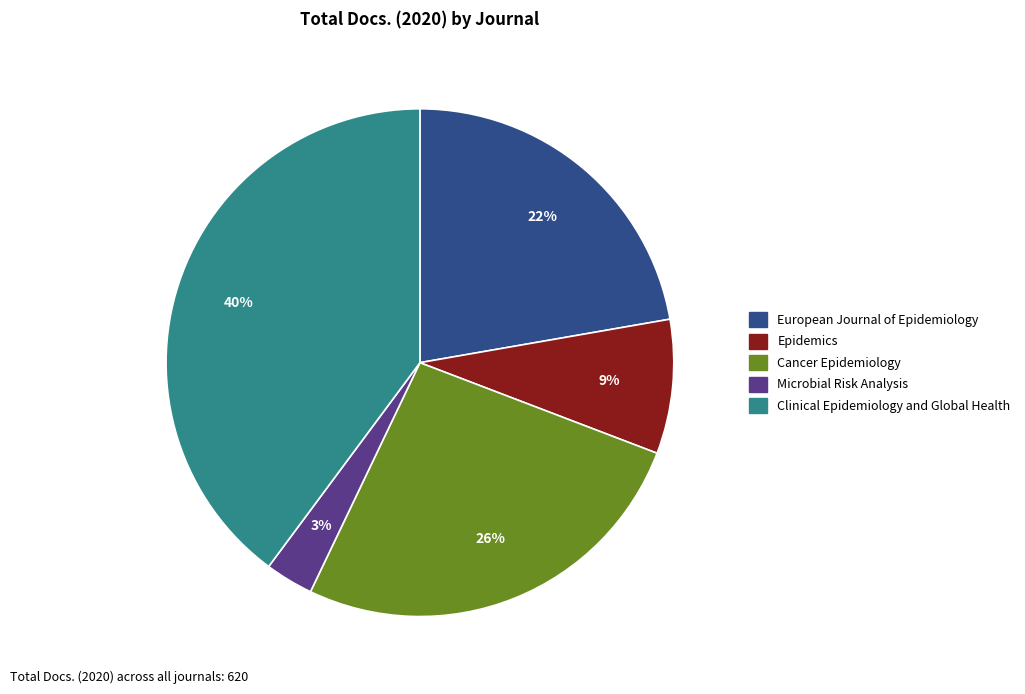

Rank the categories by value from lowest to highest.

Microbial Risk Analysis, Epidemics, European Journal of Epidemiology, Cancer Epidemiology, Clinical Epidemiology and Global Health